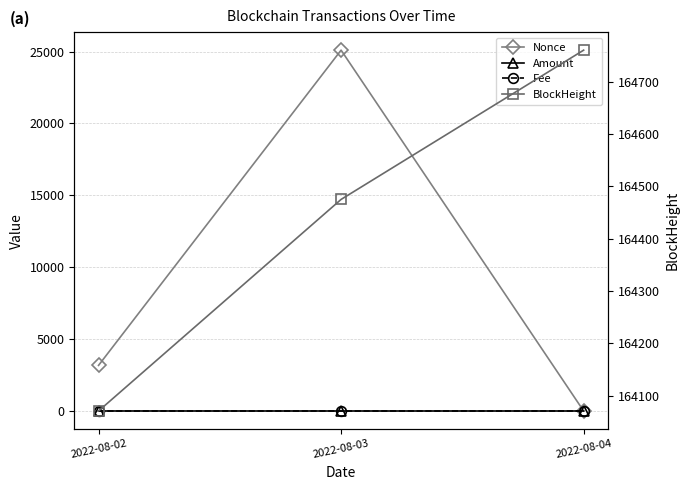

Count the BlockHeight values in the range 164071 to 164760.

3